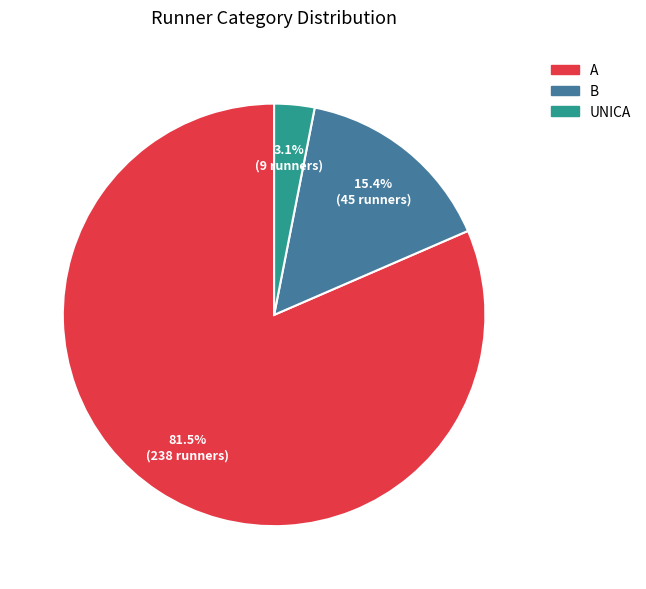

How many slices are in this pie chart?

3